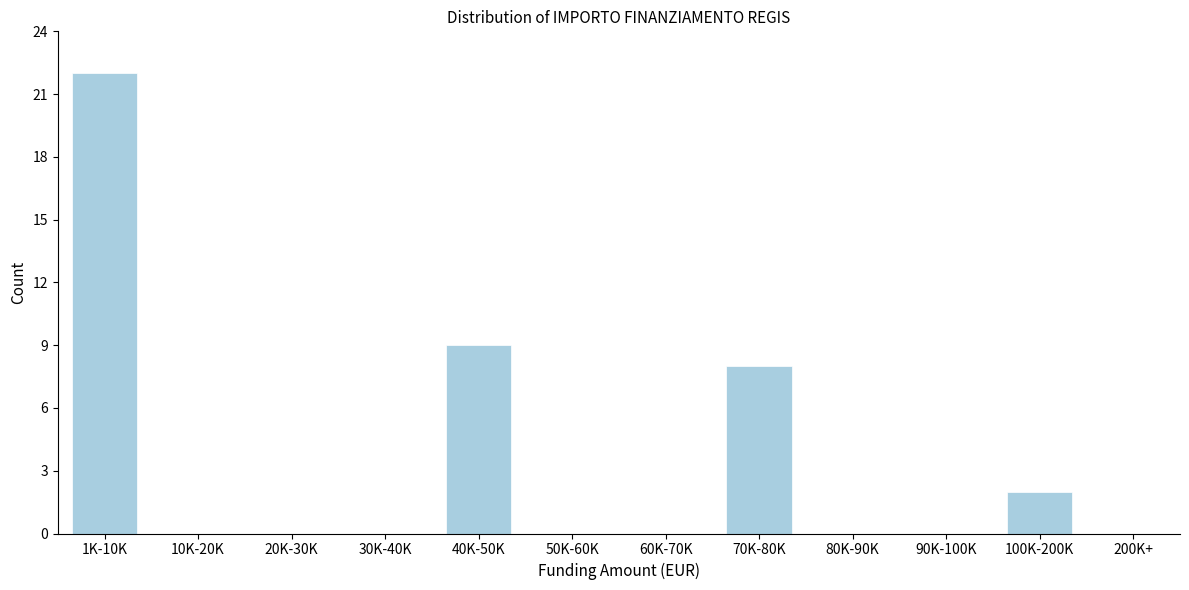

Reading left to right, transcribe all the data shown in this chart.

1K-10K=22	10K-20K=0	20K-30K=0	30K-40K=0	40K-50K=9	50K-60K=0	60K-70K=0	70K-80K=8	80K-90K=0	90K-100K=0	100K-200K=2	200K+=0